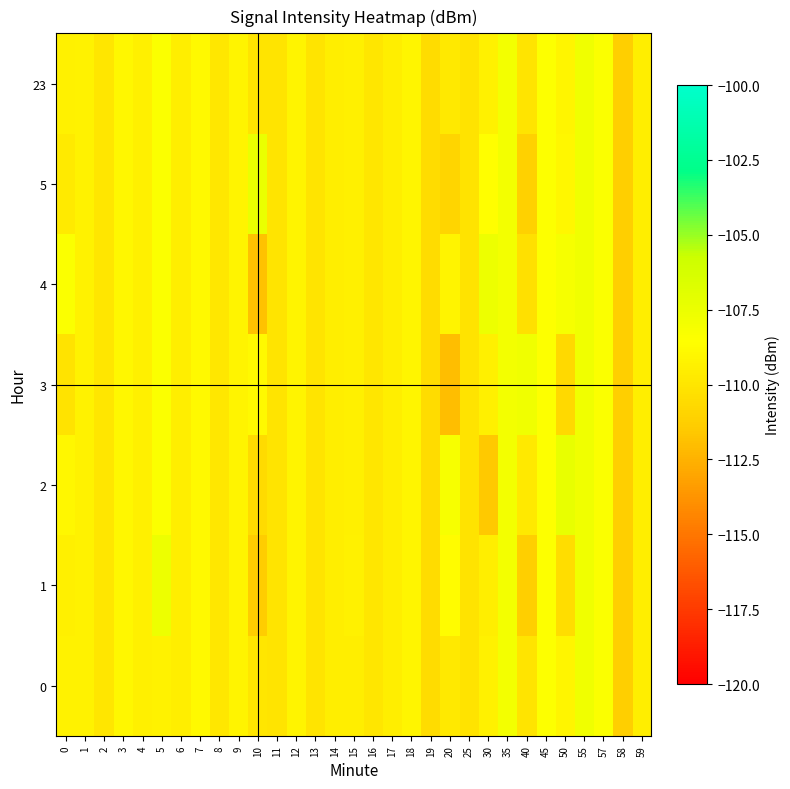

What is the smallest value displayed?

-112.0